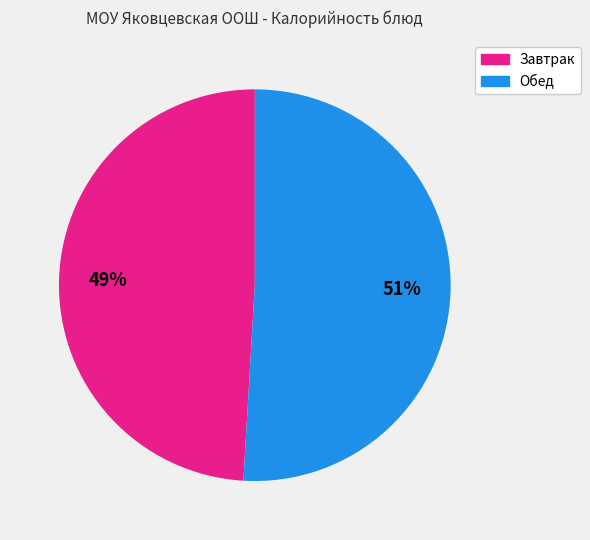

Does any single category account for the majority?

Yes